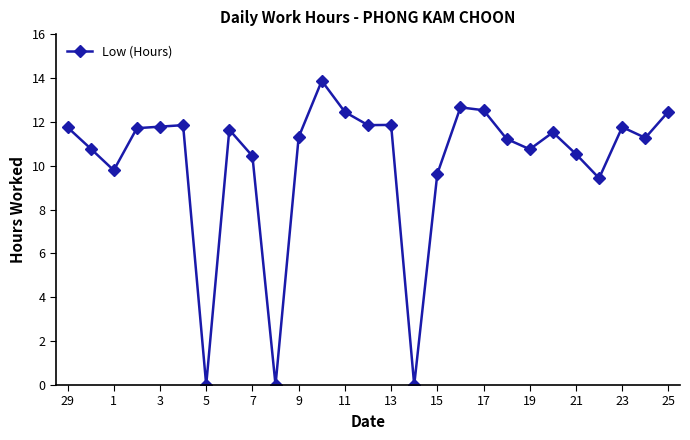

True or false: there are more than 0 points higher than both neighbors.

True